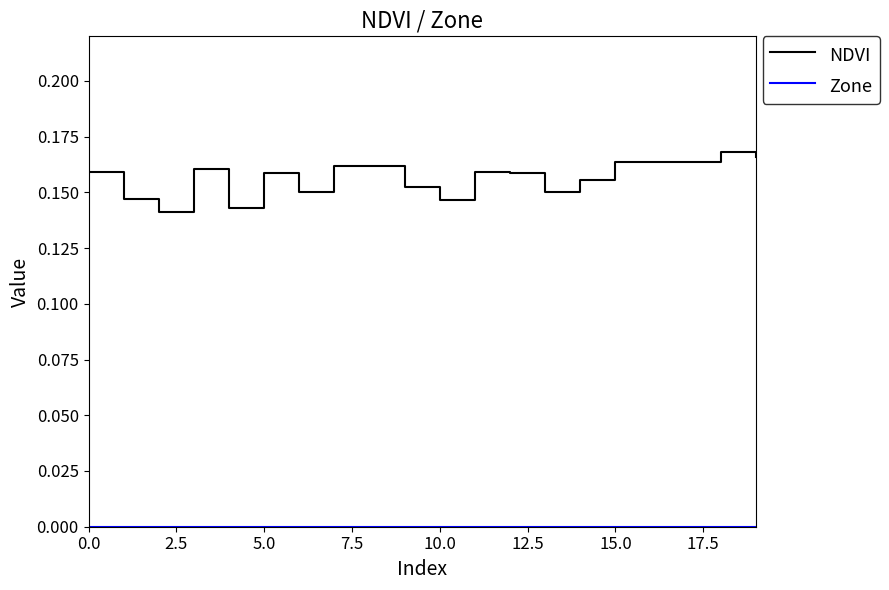

Which series has the largest total across all categories?

NDVI